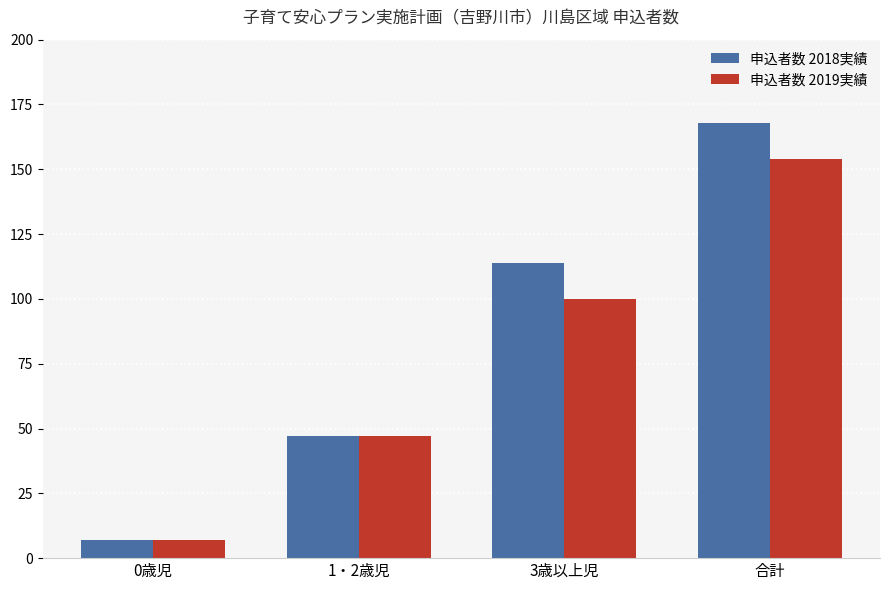

What is the label of the 4th bar from the left?

合計